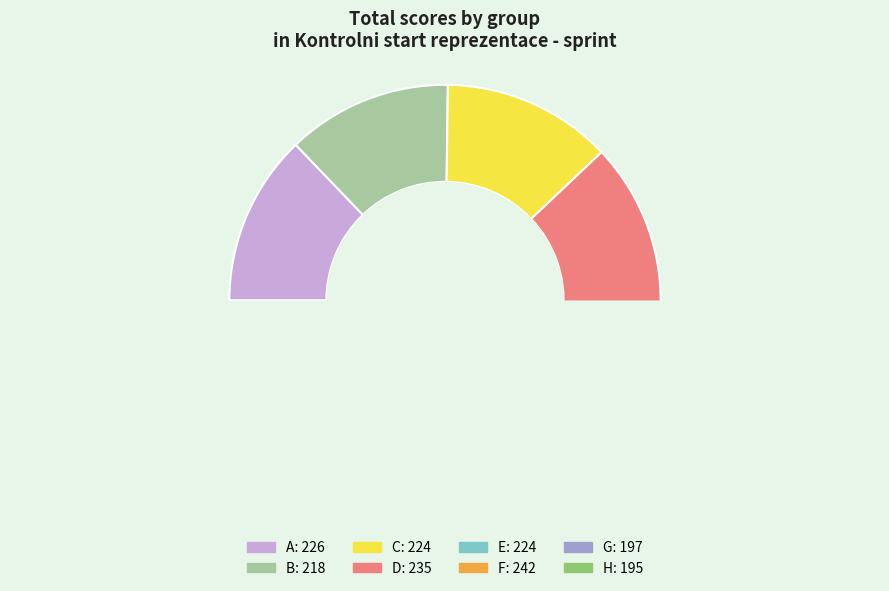

Combined, what portion of the pie is E and D?

26.1%